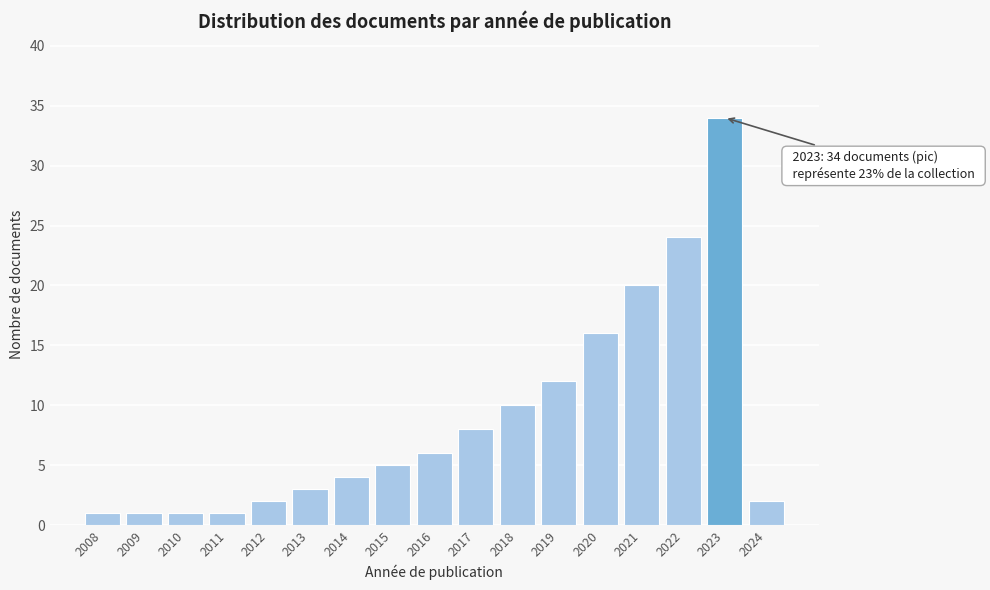

Reading left to right, list all the values displayed in this chart.

1	1	1	1	2	3	4	5	6	8	10	12	16	20	24	34	2